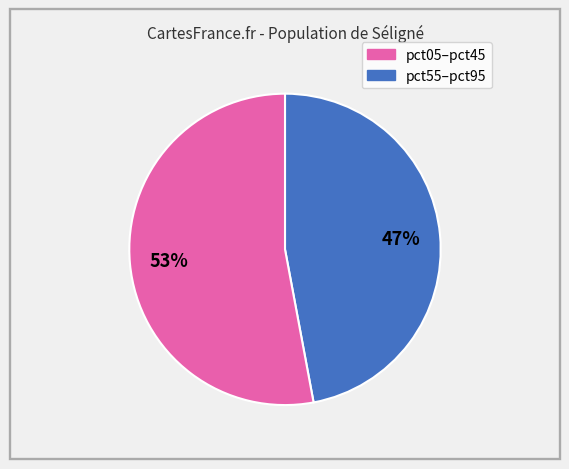

To the nearest percent, what is the difference between the largest and smallest slice percentages?

6%